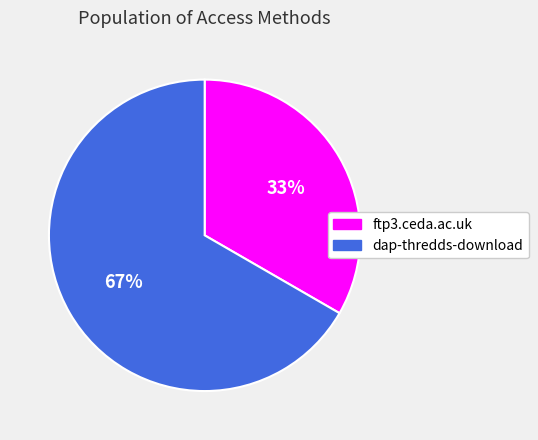

Which has a higher value, ftp3.ceda.ac.uk or dap-thredds-download?

dap-thredds-download